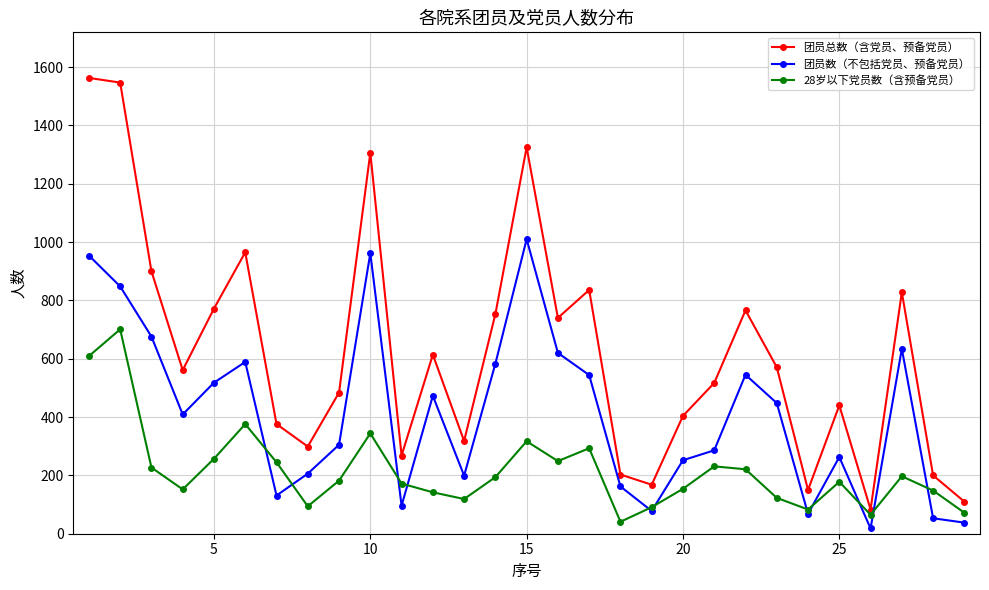

What is the difference between the maximum and minimum values in the 团员总数（含党员、预备党员） series?

1480